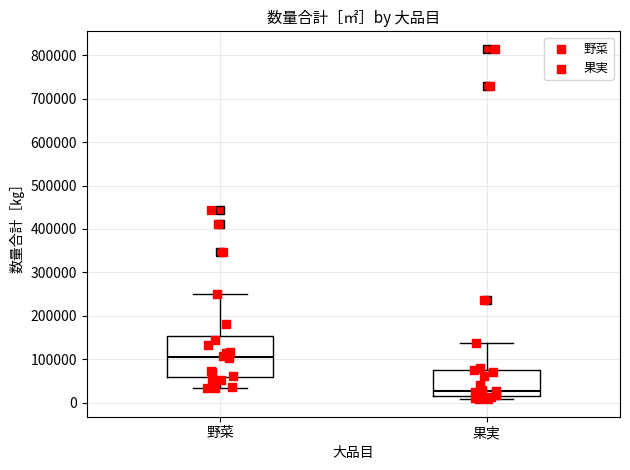

Which box has the highest median line?

野菜